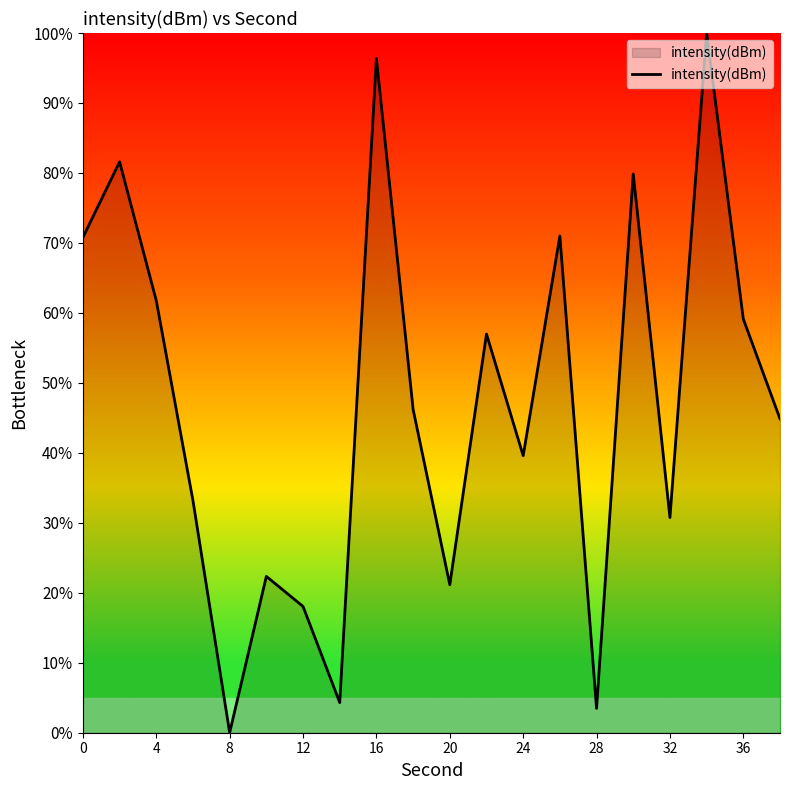

What is the maximum value shown in the chart?

100.0